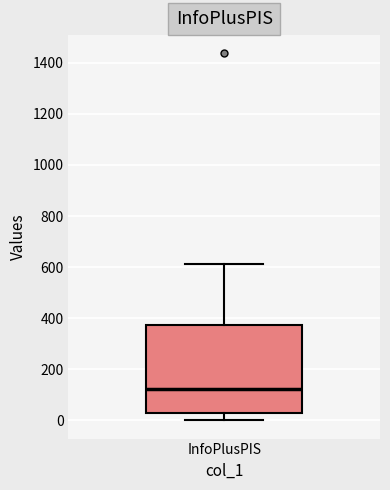

Transcribe this box plot: give where the median line is, the range the box spans, and where the two whiskers end, as read against the y-axis. The values are not printed on the chart, so give them approximately, as read against the axis.

median 120, box 40 to 380, whiskers 0 to 620